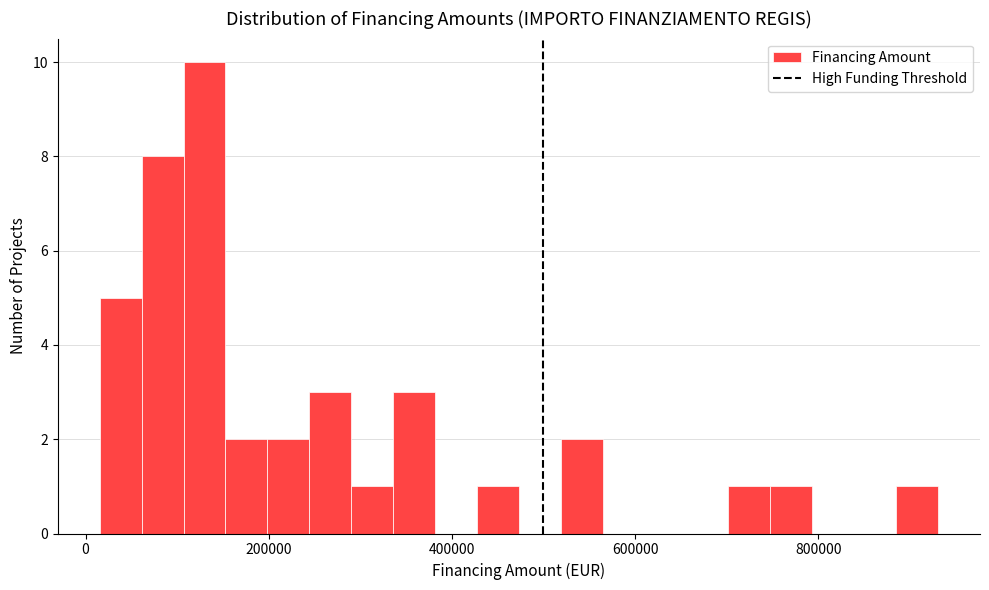

Read against the x-axis, roughly where is the centre of the tallest bar?

120000